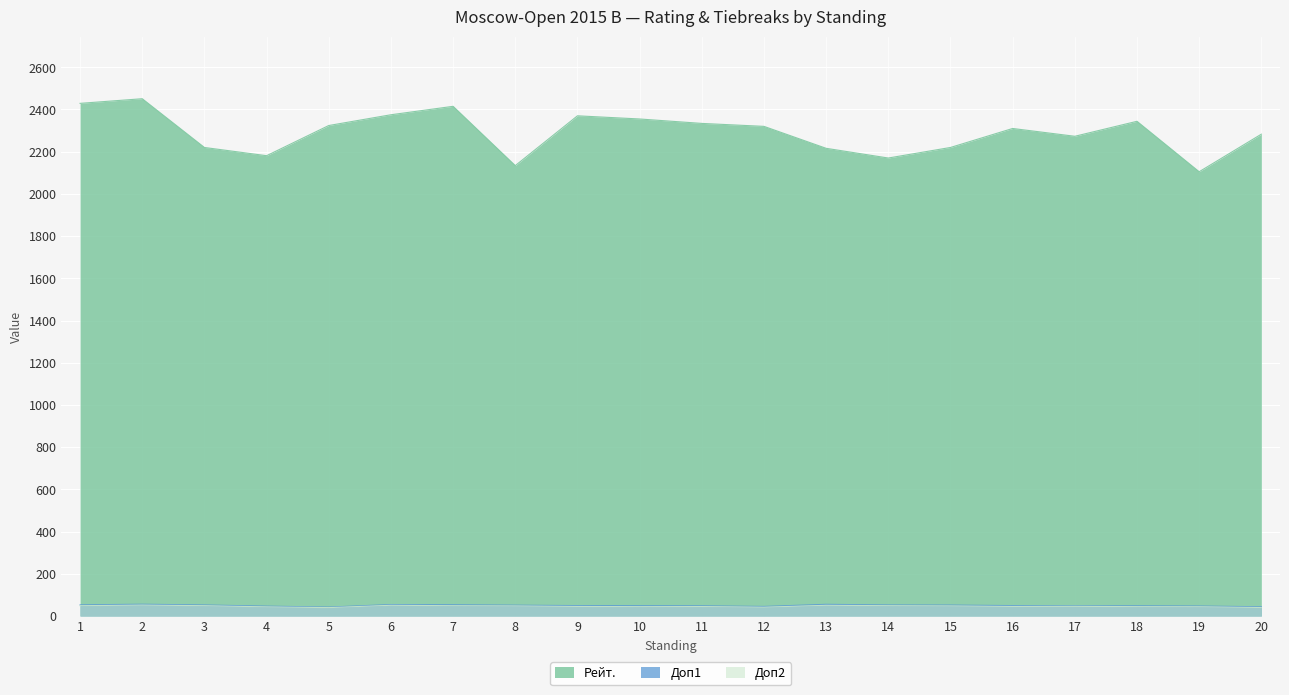

What are all the series names shown in the legend?

Рейт., Доп1, Доп2